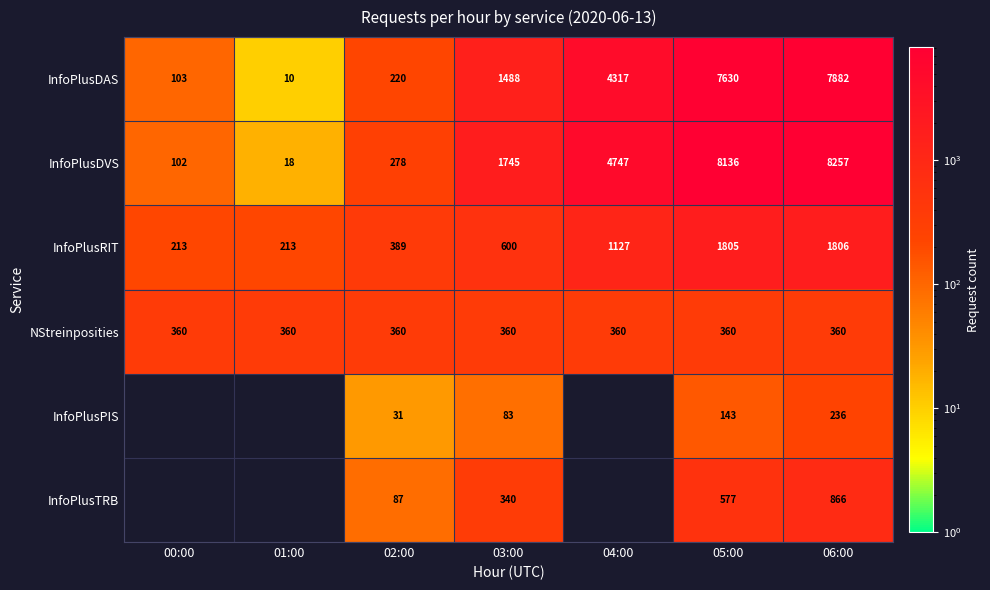

At how many categories does at least one series exceed 7093?

2